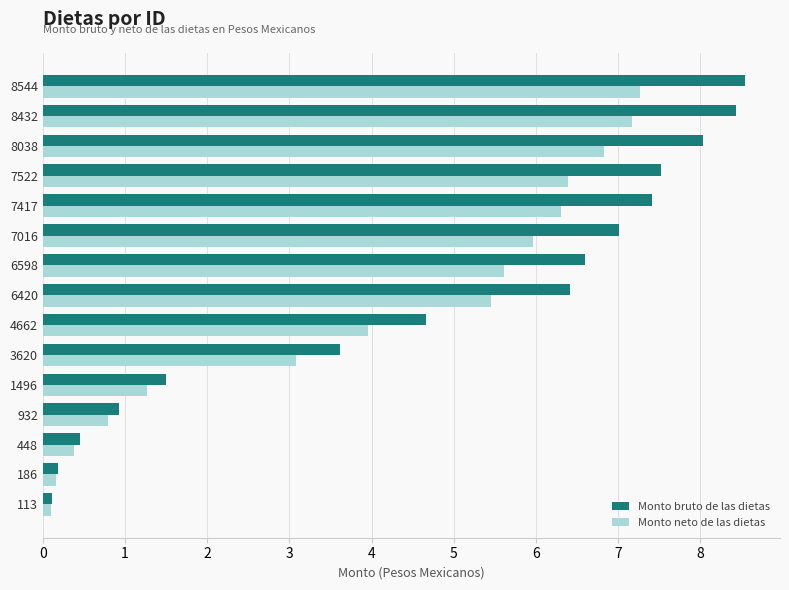

Where is Monto bruto de las dietas nearest to the value 4?

3620